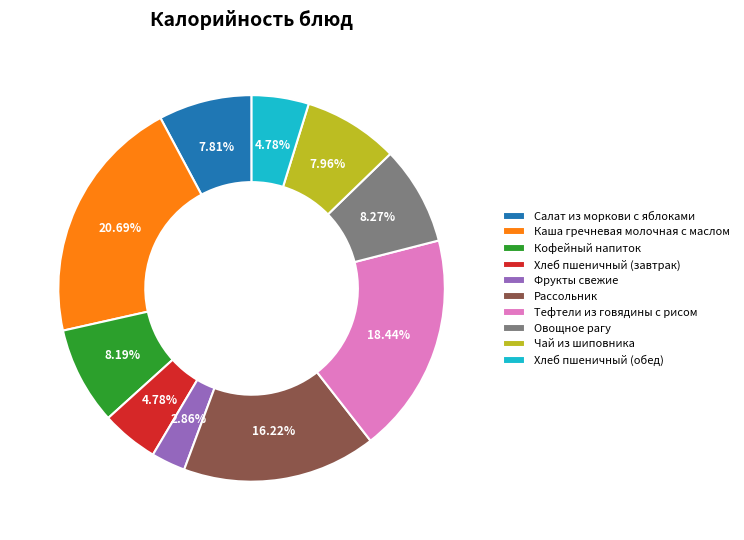

Does Тефтели из говядины с рисом account for over 50% of the chart?

No